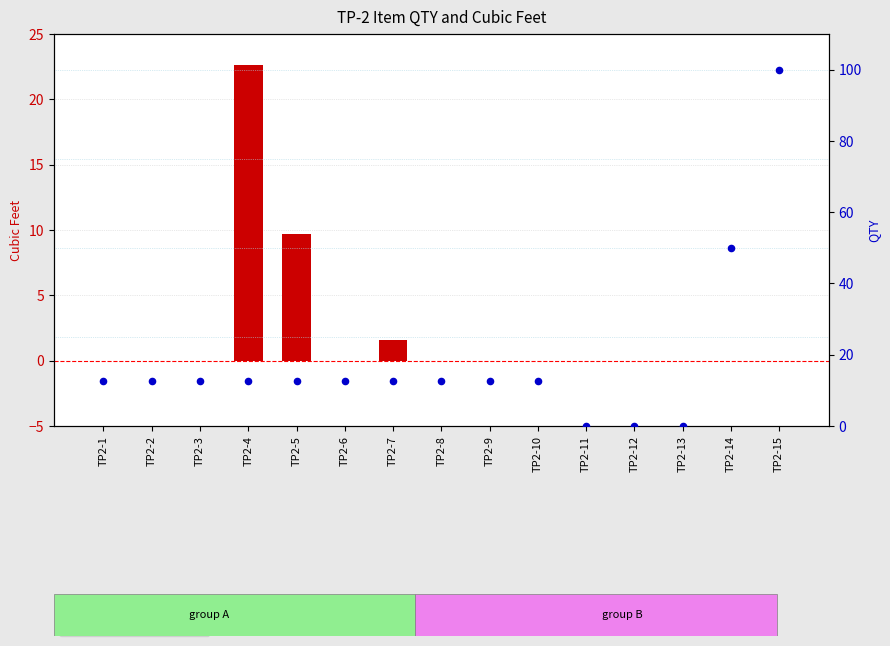

Which series has the widest spread of Y values?

qty rank within items